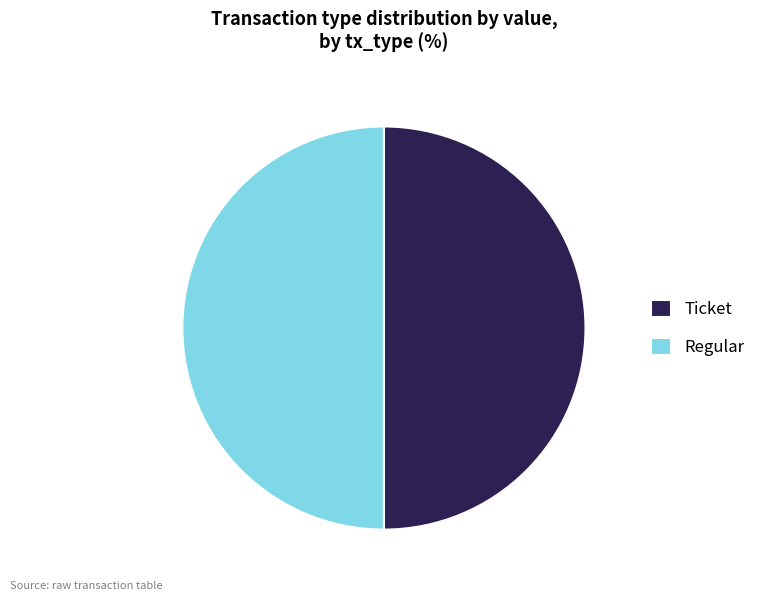

Approximately how many times larger is the value at Regular compared to Ticket?

1.0